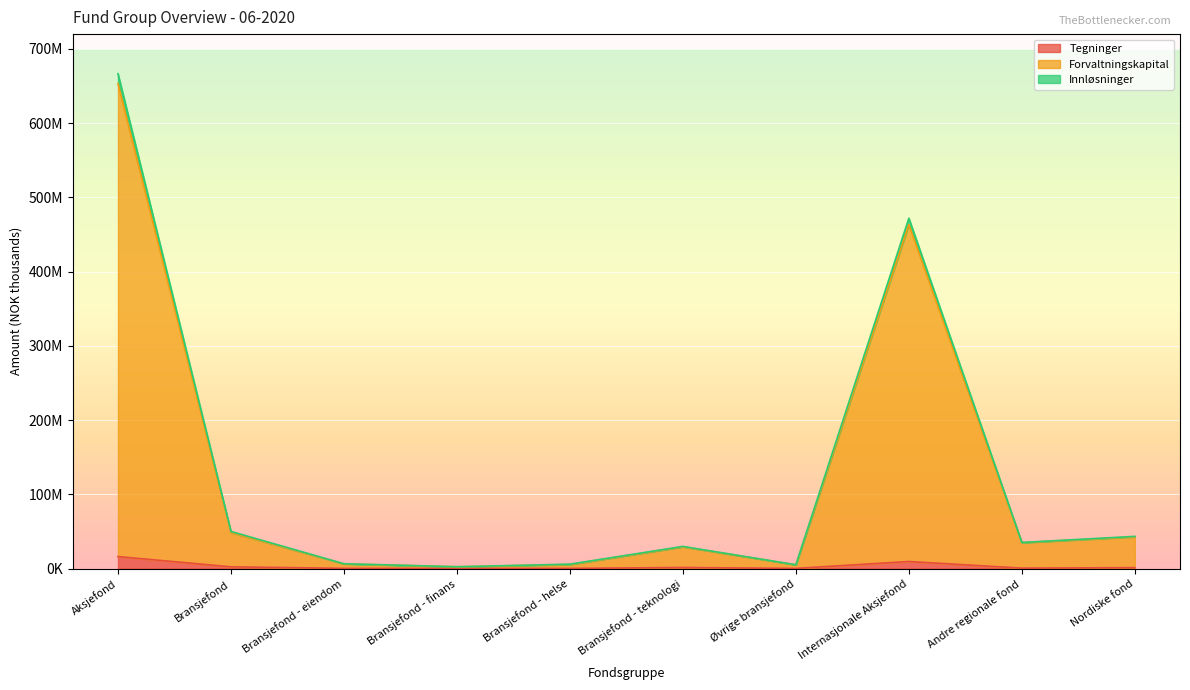

What is the value of the Innløsninger point at the 7th from the left?

5176442.0